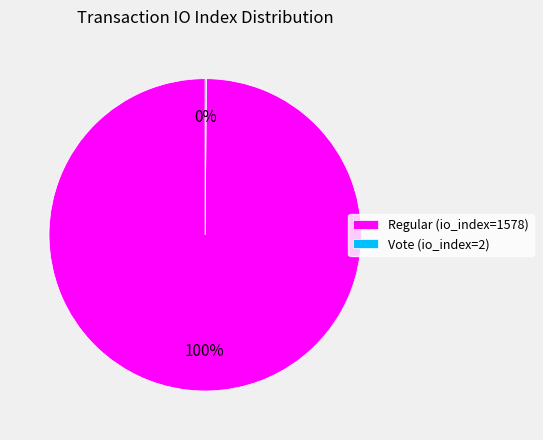

Does Regular (io_index=1578) represent more than half of the total?

Yes